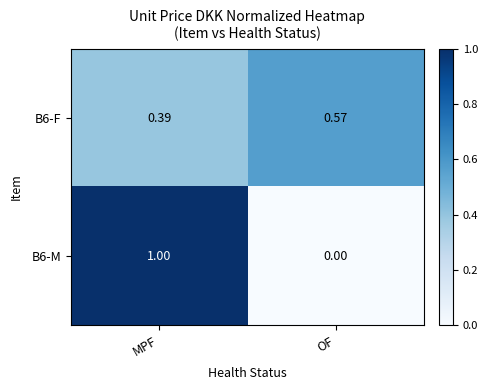

At which category is the sum across all series the highest?

MPF